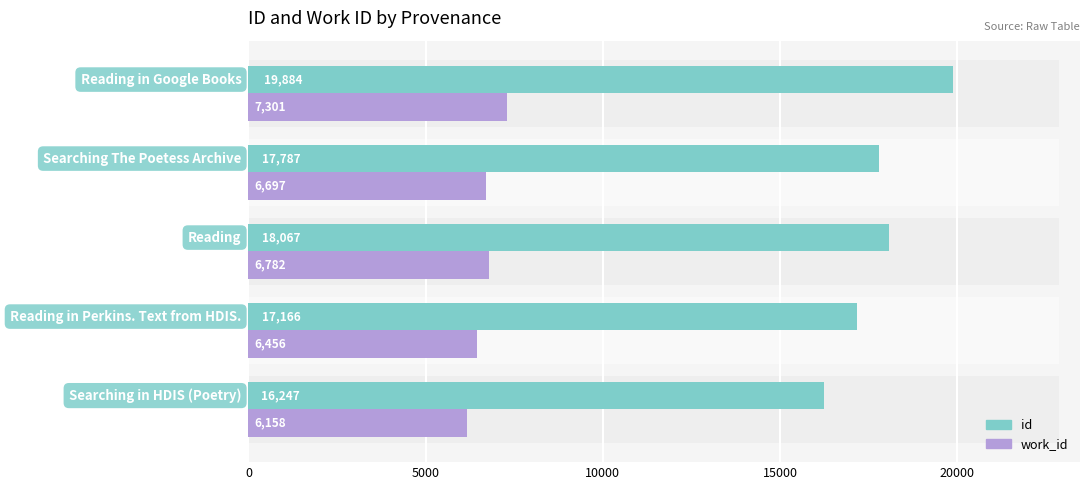

What is the minimum value for id?

16247